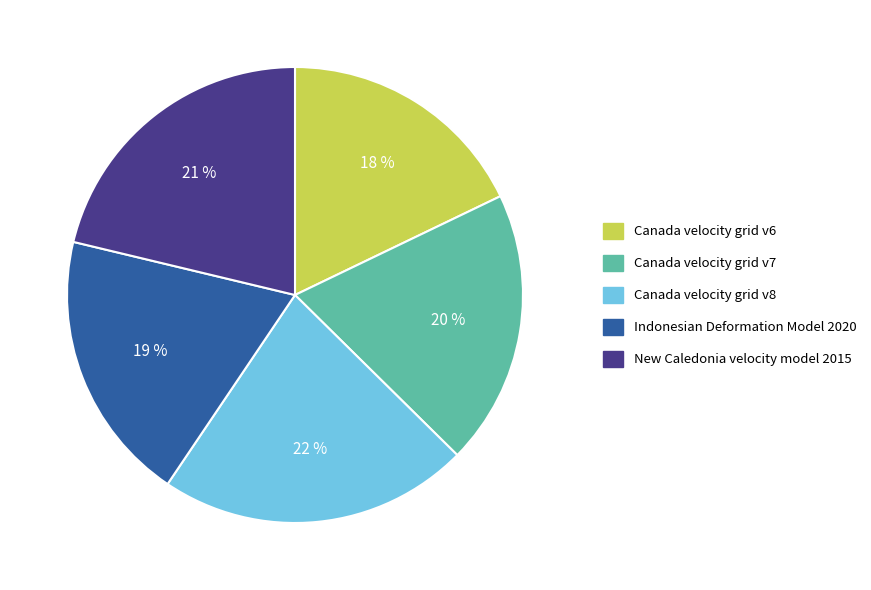

Is it true that New Caledonia velocity model 2015 is 12% of the pie?

False